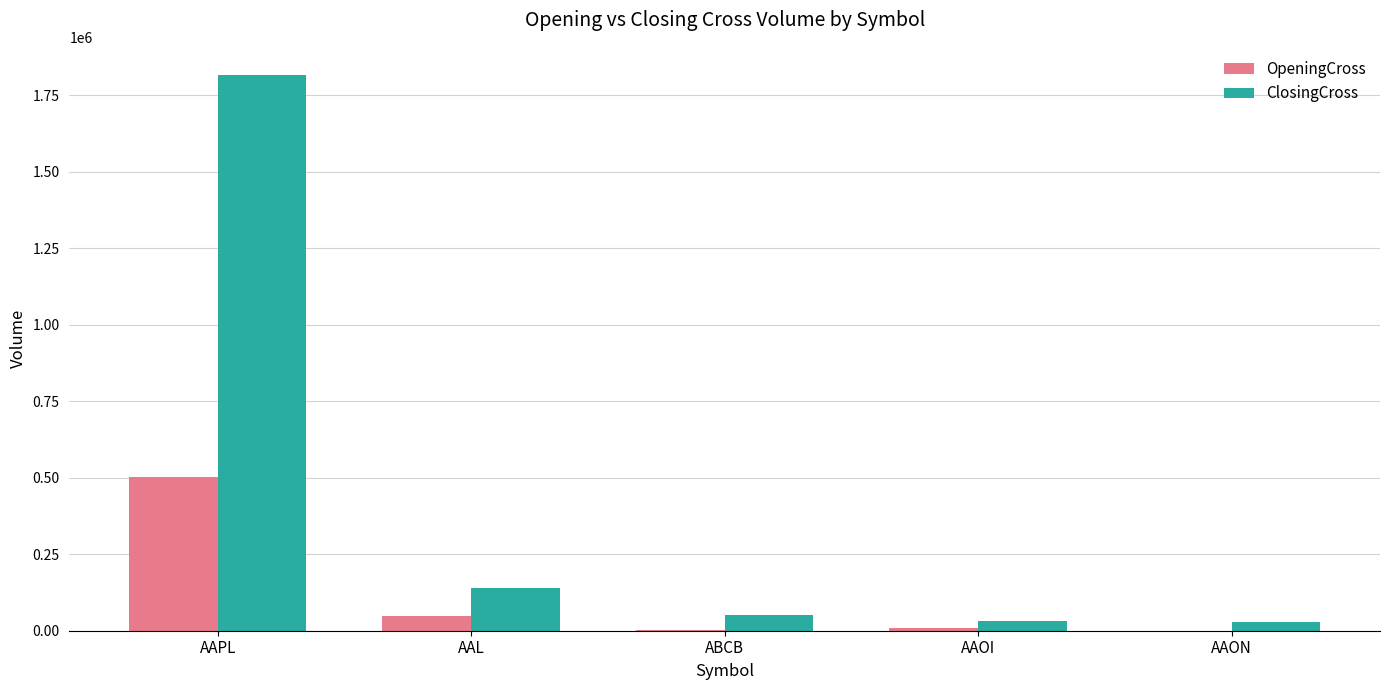

At which label is OpeningCross closest to 250706?

AAL